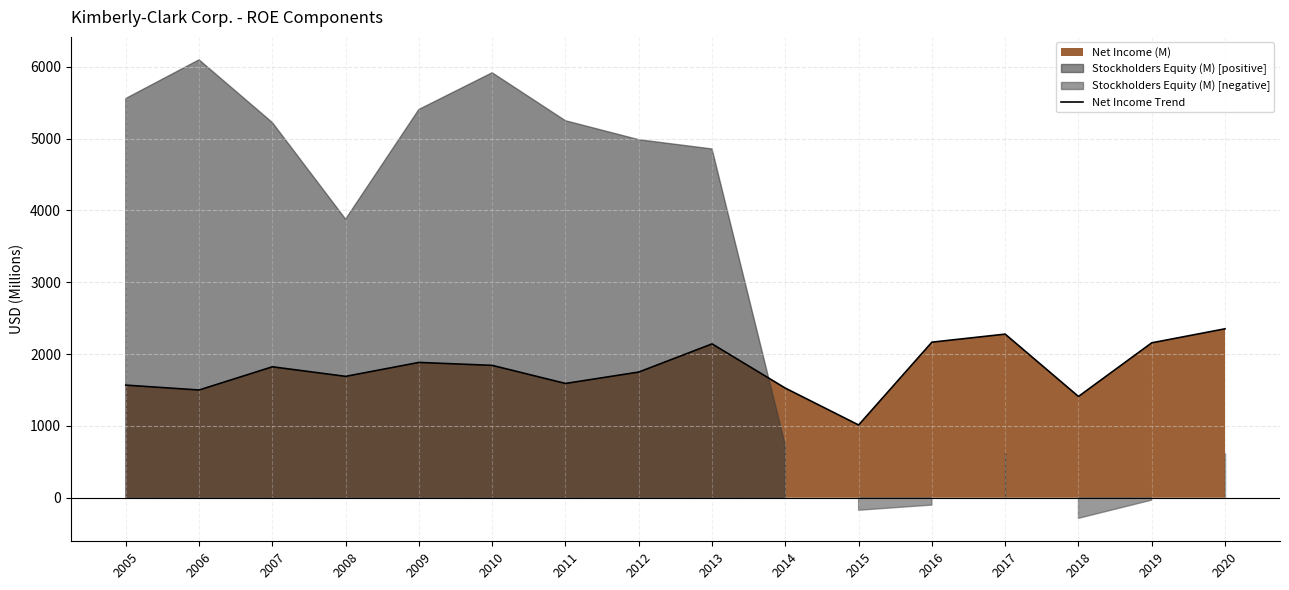

At which category does the chart reach its peak across all series?

2020